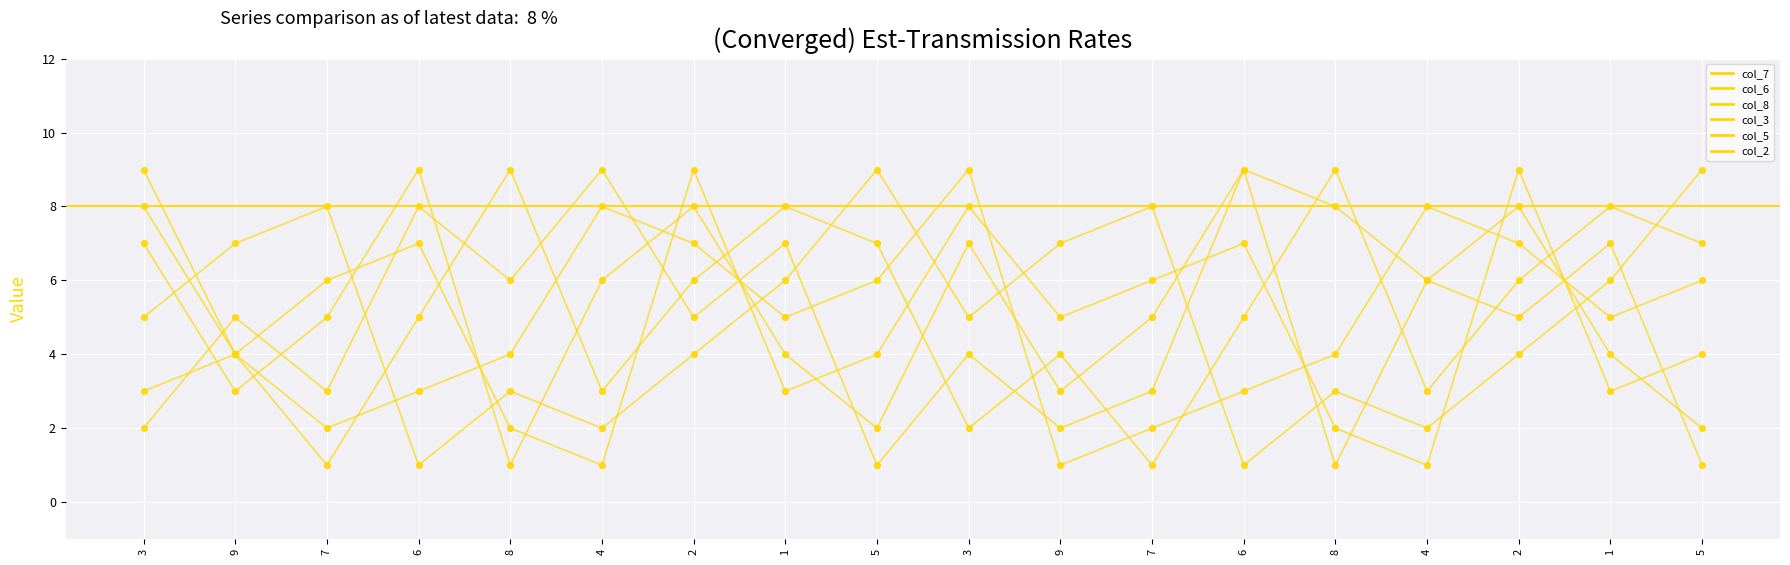

At which category is the sum across all series the highest?

2